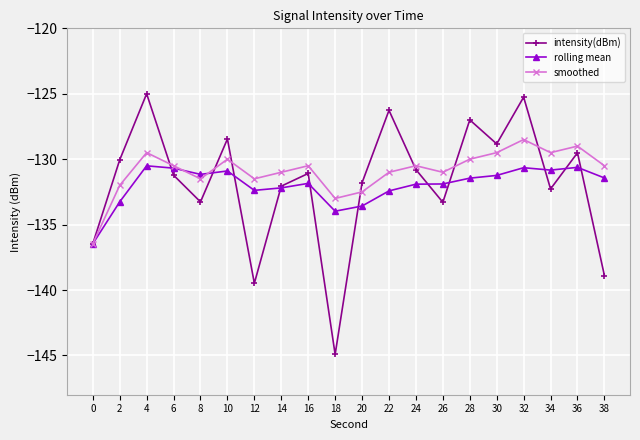

Which series has the widest spread of values?

intensity(dBm)